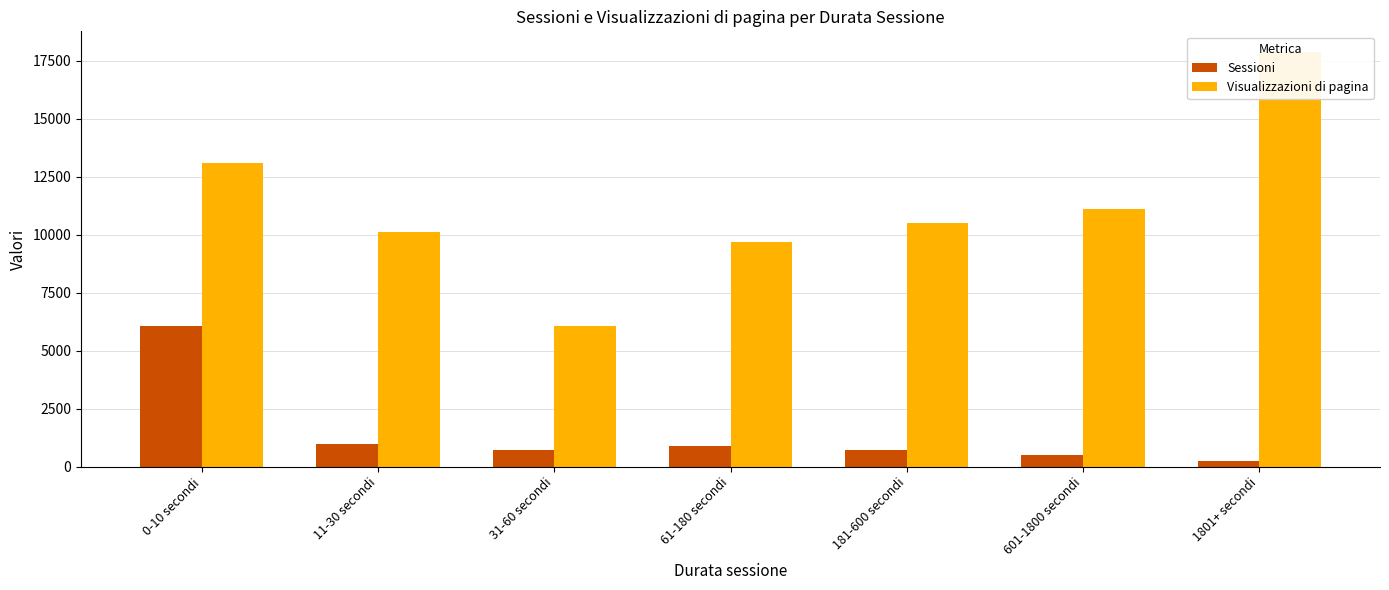

What is the total value across all series at 61-180 secondi?

10572